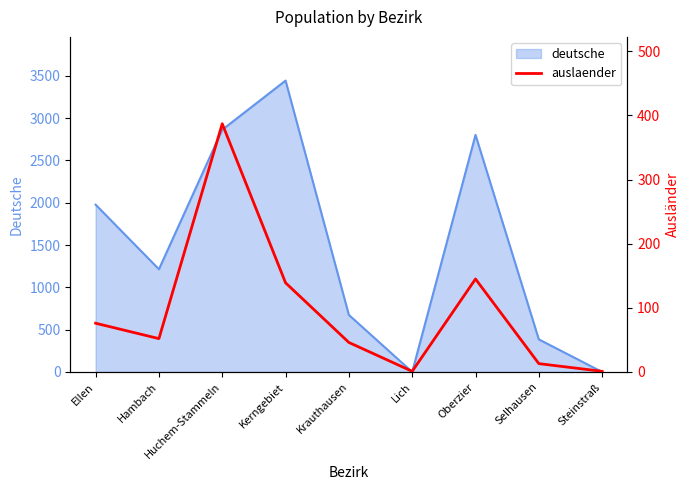

True or false: the data shows 1 at Steinstraß.

True